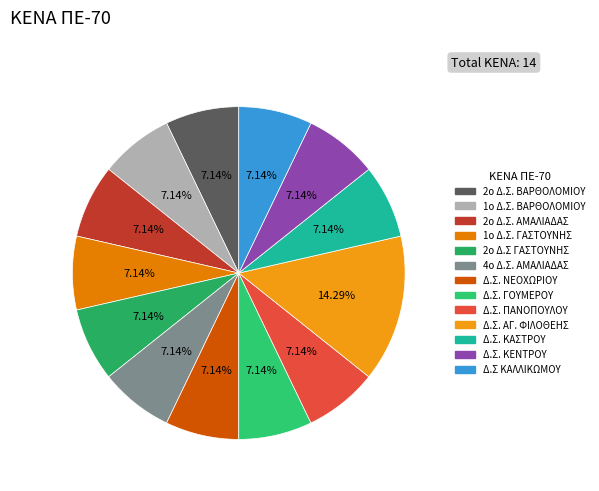

Combined, what portion of the pie is Δ.Σ. ΓΟΥΜΕΡΟΥ and Δ.Σ. ΠΑΝΟΠΟΥΛΟΥ?

14.3%